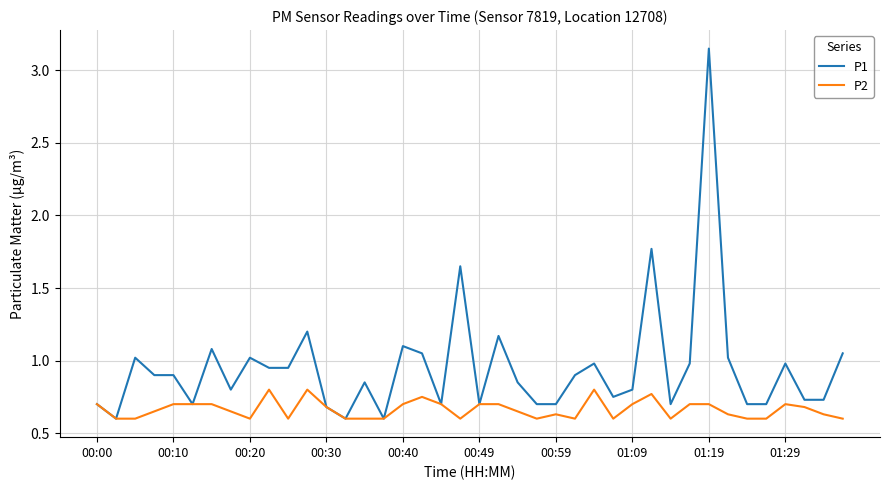

Which series has the largest range (max minus min)?

P1